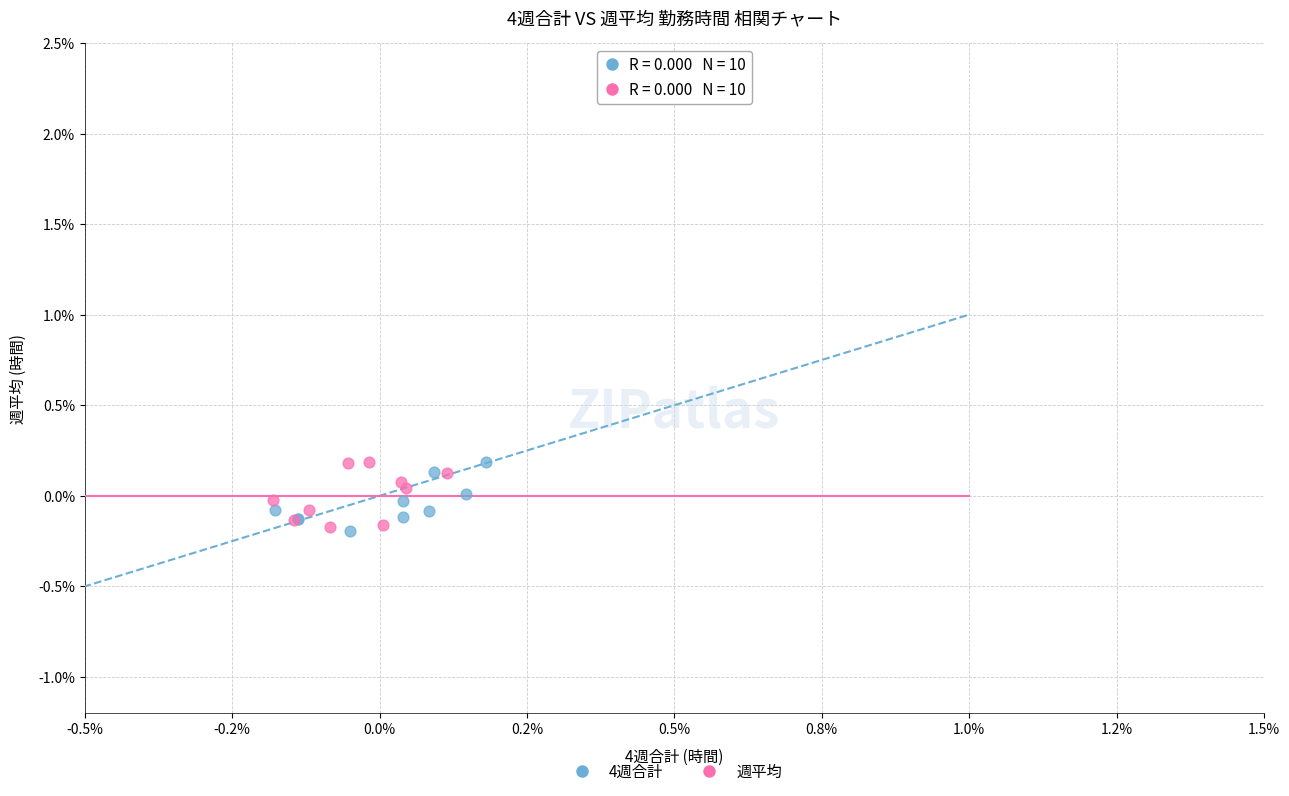

What are all the series names shown in the legend?

4週合計, 週平均